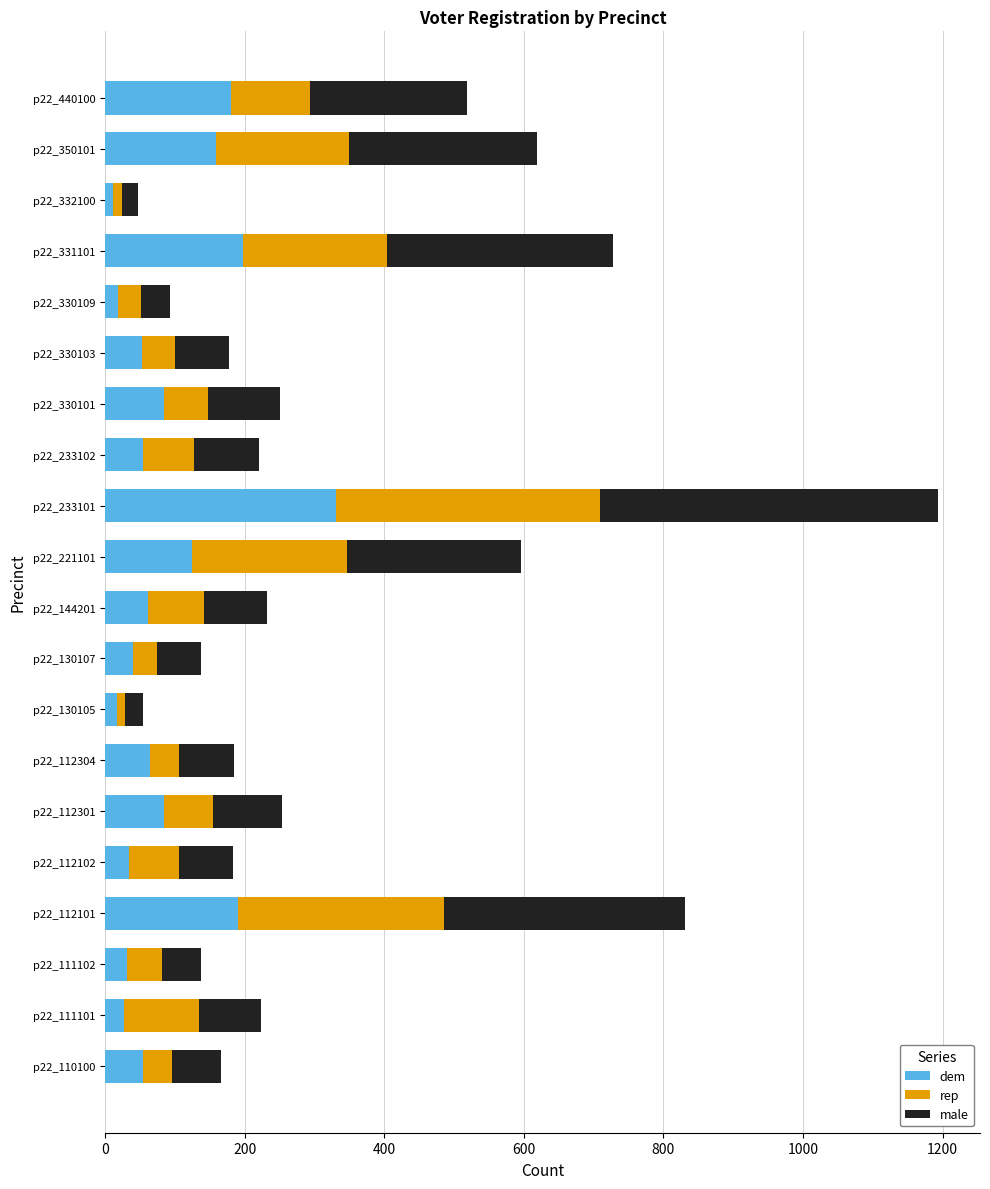

What is the average value of the dem series?

91